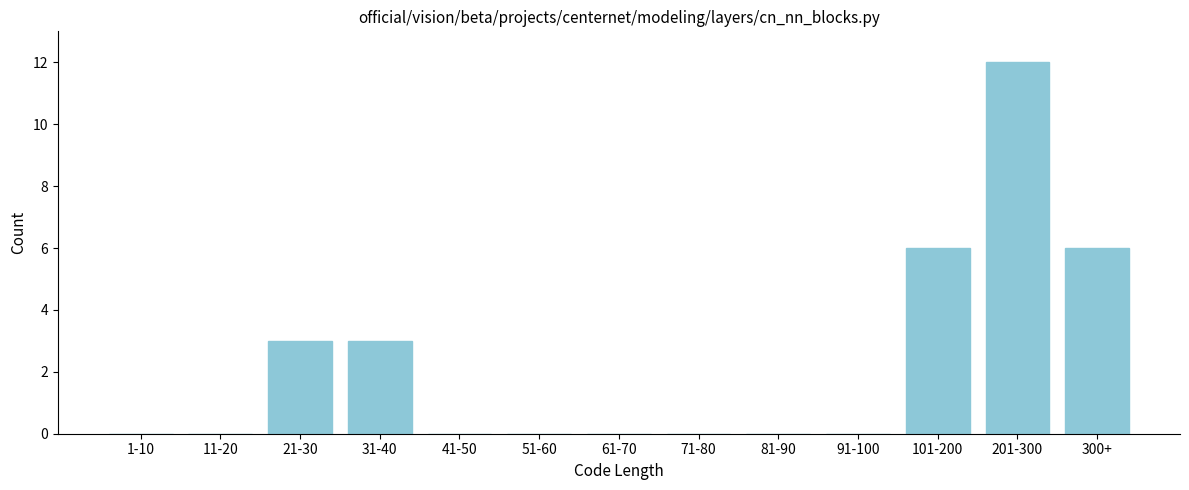

Reading left to right, extract all data points from this chart.

1-10=0	11-20=0	21-30=3	31-40=3	41-50=0	51-60=0	61-70=0	71-80=0	81-90=0	91-100=0	101-200=6	201-300=12	300+=6